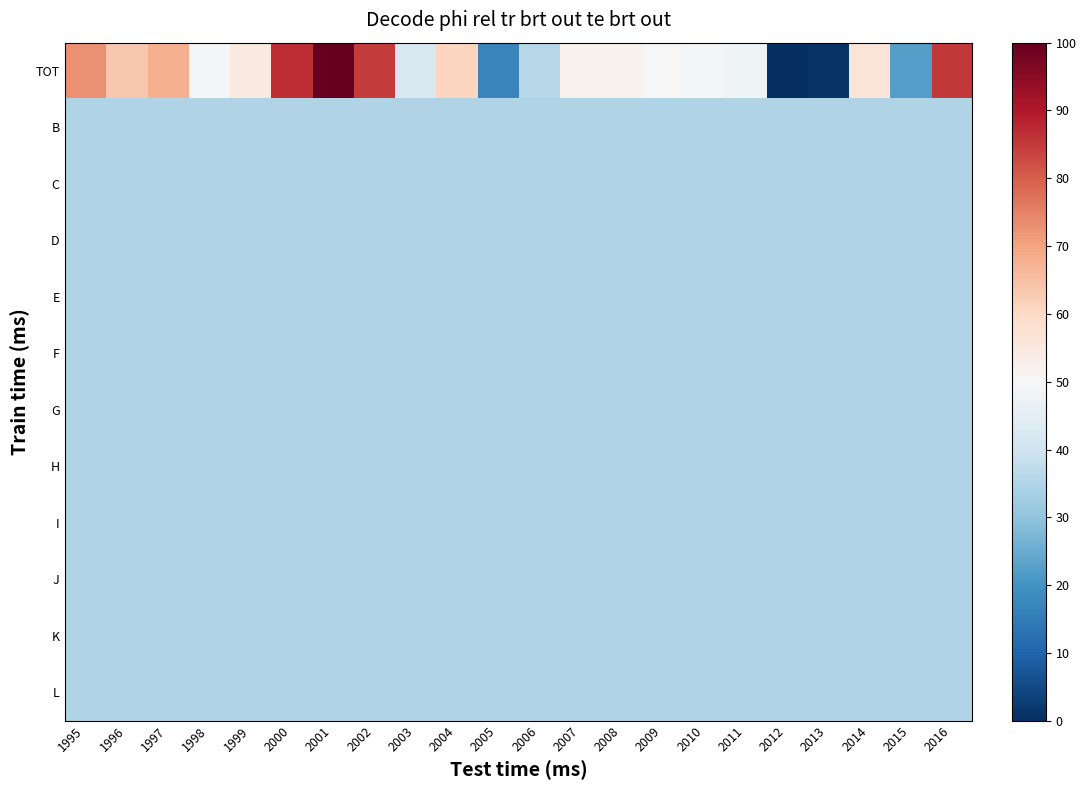

Reading left to right, what are all the values shown in this chart?

TOT: 1995=72.8	1996=63.6	1997=67.9	1998=48.9	1999=54.3	2000=87.0	2001=100.0	2002=84.8	2003=42.4	2004=60.9	2005=16.8	2006=35.9	2007=51.6	2008=51.6	2009=50.0	2010=48.9	2011=47.8	2012=0.0	2013=1.1	2014=56.5	2015=22.3	2016=85.3
B: 1995=34.8	1996=34.8	1997=34.8	1998=34.8	1999=34.8	2000=34.8	2001=34.8	2002=34.8	2003=34.8	2004=34.8	2005=34.8	2006=34.8	2007=34.8	2008=34.8	2009=34.8	2010=34.8	2011=34.8	2012=34.8	2013=34.8	2014=34.8	2015=34.8	2016=34.8
C: 1995=34.8	1996=34.8	1997=34.8	1998=34.8	1999=34.8	2000=34.8	2001=34.8	2002=34.8	2003=34.8	2004=34.8	2005=34.8	2006=34.8	2007=34.8	2008=34.8	2009=34.8	2010=34.8	2011=34.8	2012=34.8	2013=34.8	2014=34.8	2015=34.8	2016=34.8
D: 1995=34.8	1996=34.8	1997=34.8	1998=34.8	1999=34.8	2000=34.8	2001=34.8	2002=34.8	2003=34.8	2004=34.8	2005=34.8	2006=34.8	2007=34.8	2008=34.8	2009=34.8	2010=34.8	2011=34.8	2012=34.8	2013=34.8	2014=34.8	2015=34.8	2016=34.8
E: 1995=34.8	1996=34.8	1997=34.8	1998=34.8	1999=34.8	2000=34.8	2001=34.8	2002=34.8	2003=34.8	2004=34.8	2005=34.8	2006=34.8	2007=34.8	2008=34.8	2009=34.8	2010=34.8	2011=34.8	2012=34.8	2013=34.8	2014=34.8	2015=34.8	2016=34.8
F: 1995=34.8	1996=34.8	1997=34.8	1998=34.8	1999=34.8	2000=34.8	2001=34.8	2002=34.8	2003=34.8	2004=34.8	2005=34.8	2006=34.8	2007=34.8	2008=34.8	2009=34.8	2010=34.8	2011=34.8	2012=34.8	2013=34.8	2014=34.8	2015=34.8	2016=34.8
G: 1995=34.8	1996=34.8	1997=34.8	1998=34.8	1999=34.8	2000=34.8	2001=34.8	2002=34.8	2003=34.8	2004=34.8	2005=34.8	2006=34.8	2007=34.8	2008=34.8	2009=34.8	2010=34.8	2011=34.8	2012=34.8	2013=34.8	2014=34.8	2015=34.8	2016=34.8
H: 1995=34.8	1996=34.8	1997=34.8	1998=34.8	1999=34.8	2000=34.8	2001=34.8	2002=34.8	2003=34.8	2004=34.8	2005=34.8	2006=34.8	2007=34.8	2008=34.8	2009=34.8	2010=34.8	2011=34.8	2012=34.8	2013=34.8	2014=34.8	2015=34.8	2016=34.8
I: 1995=34.8	1996=34.8	1997=34.8	1998=34.8	1999=34.8	2000=34.8	2001=34.8	2002=34.8	2003=34.8	2004=34.8	2005=34.8	2006=34.8	2007=34.8	2008=34.8	2009=34.8	2010=34.8	2011=34.8	2012=34.8	2013=34.8	2014=34.8	2015=34.8	2016=34.8
J: 1995=34.8	1996=34.8	1997=34.8	1998=34.8	1999=34.8	2000=34.8	2001=34.8	2002=34.8	2003=34.8	2004=34.8	2005=34.8	2006=34.8	2007=34.8	2008=34.8	2009=34.8	2010=34.8	2011=34.8	2012=34.8	2013=34.8	2014=34.8	2015=34.8	2016=34.8
K: 1995=34.8	1996=34.8	1997=34.8	1998=34.8	1999=34.8	2000=34.8	2001=34.8	2002=34.8	2003=34.8	2004=34.8	2005=34.8	2006=34.8	2007=34.8	2008=34.8	2009=34.8	2010=34.8	2011=34.8	2012=34.8	2013=34.8	2014=34.8	2015=34.8	2016=34.8
L: 1995=34.8	1996=34.8	1997=34.8	1998=34.8	1999=34.8	2000=34.8	2001=34.8	2002=34.8	2003=34.8	2004=34.8	2005=34.8	2006=34.8	2007=34.8	2008=34.8	2009=34.8	2010=34.8	2011=34.8	2012=34.8	2013=34.8	2014=34.8	2015=34.8	2016=34.8